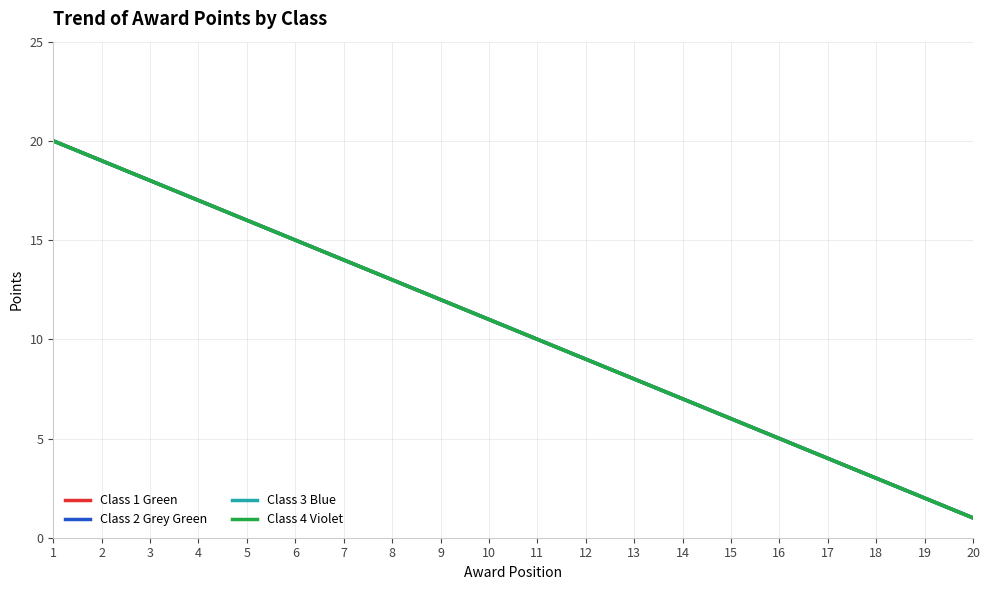

Does the chart have visible grid lines?

Yes